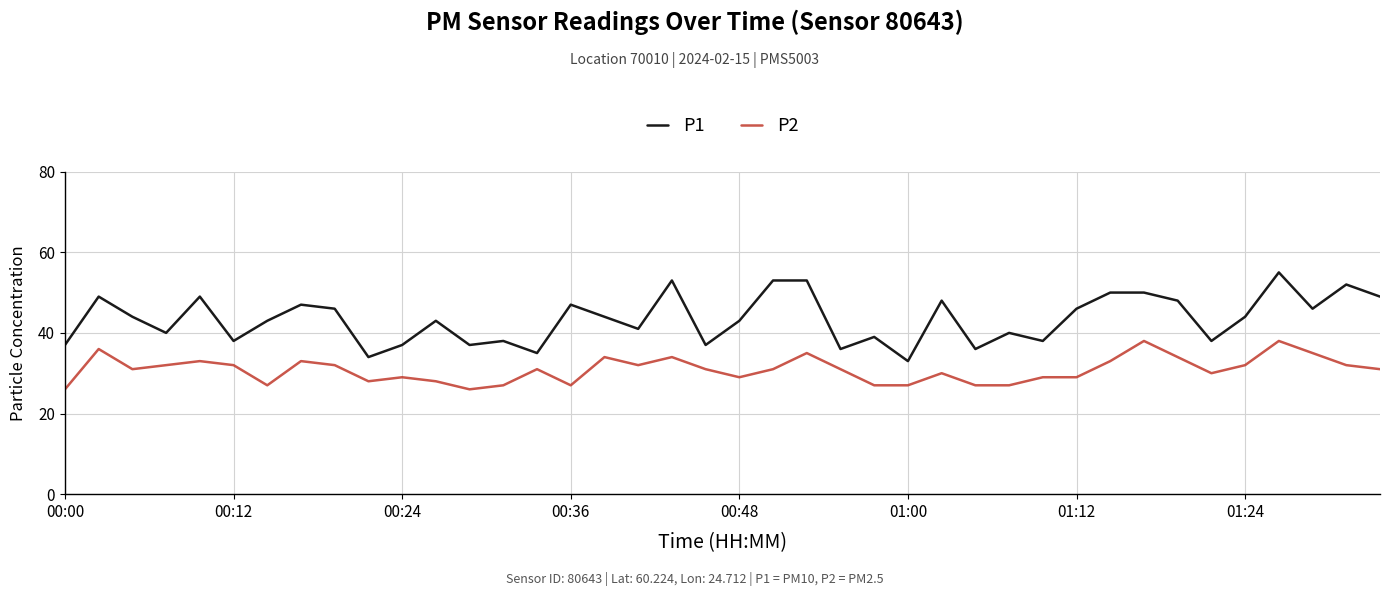

What are all the series names shown in the legend?

P1, P2